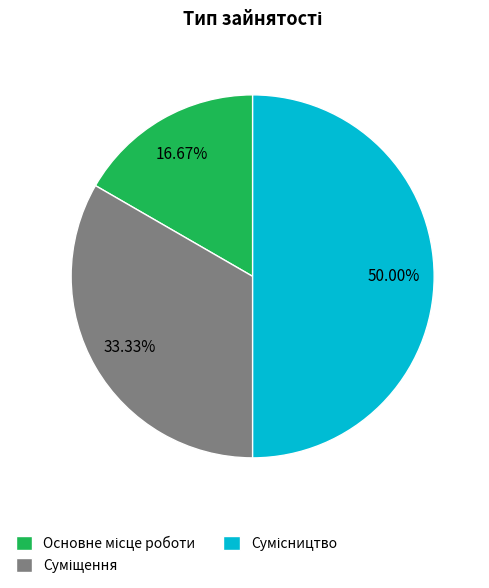

The Суміщення slice represents 33% of the pie. True or false?

True